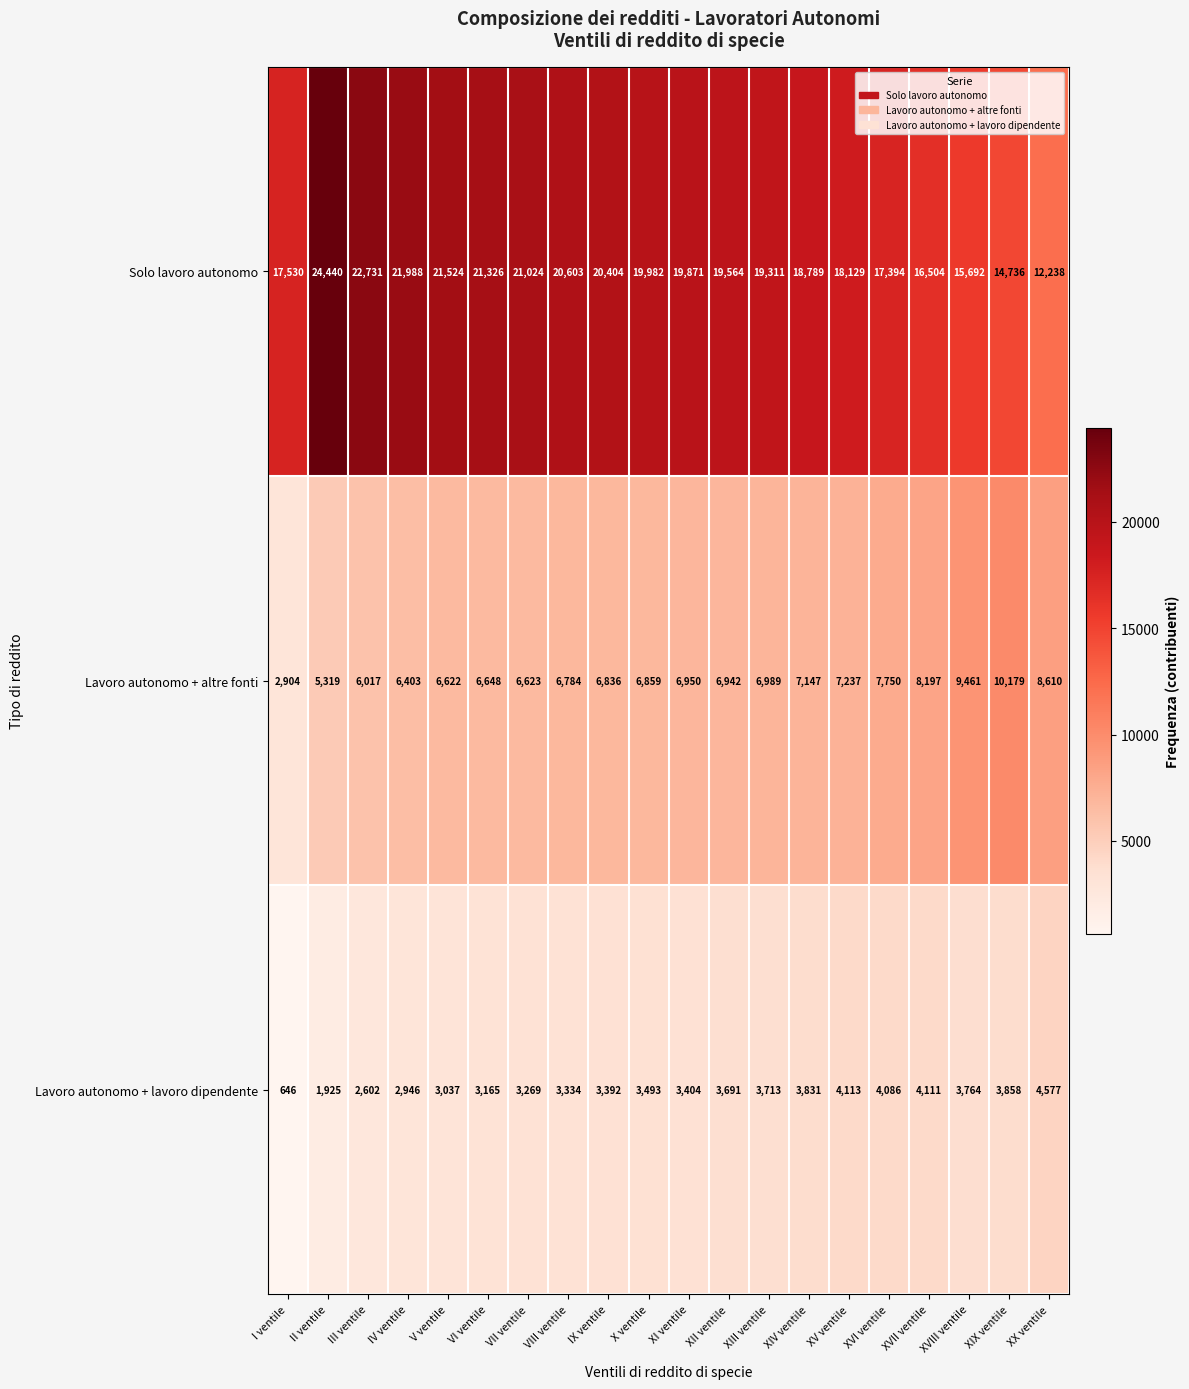

At which category is the sum across all series the highest?

II ventile